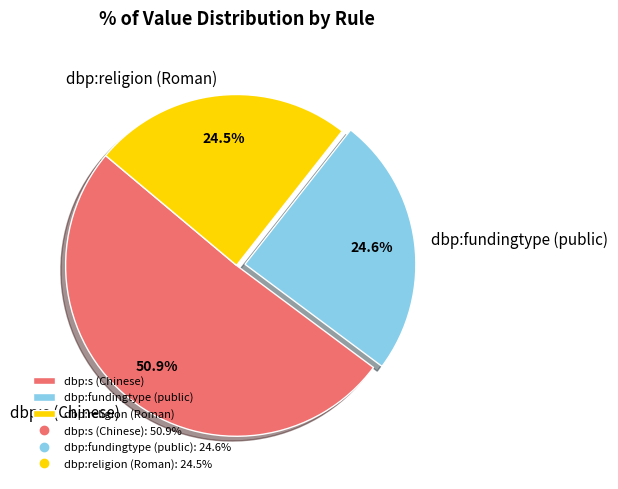

Approximately how many times larger is the value at dbp:s (Chinese) compared to dbp:fundingtype (public)?

2.1